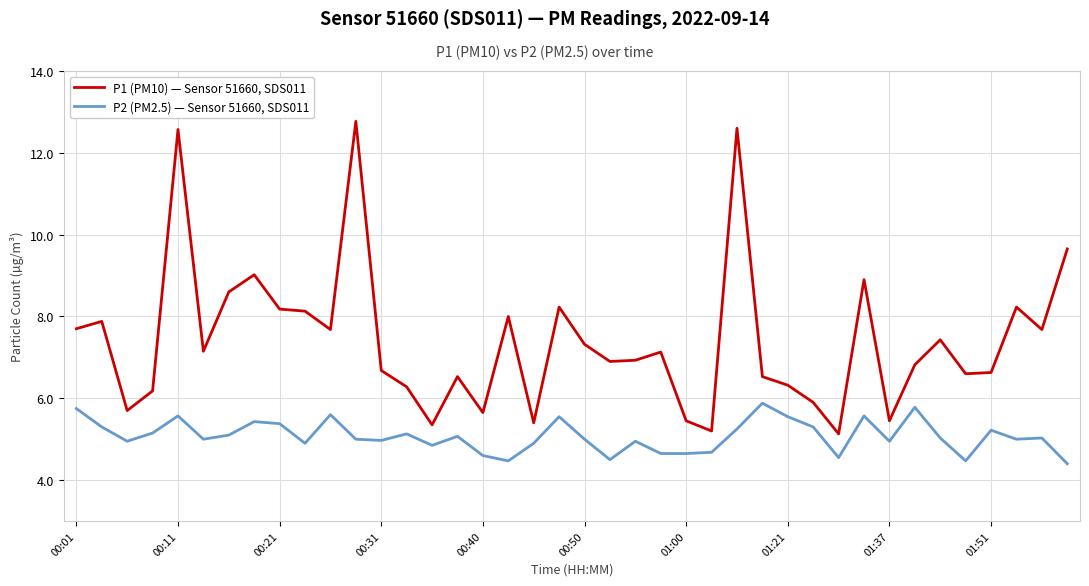

What is the difference between the maximum and second lowest values in the P2 (PM2.5) — Sensor 51660, SDS011 series?

1.4